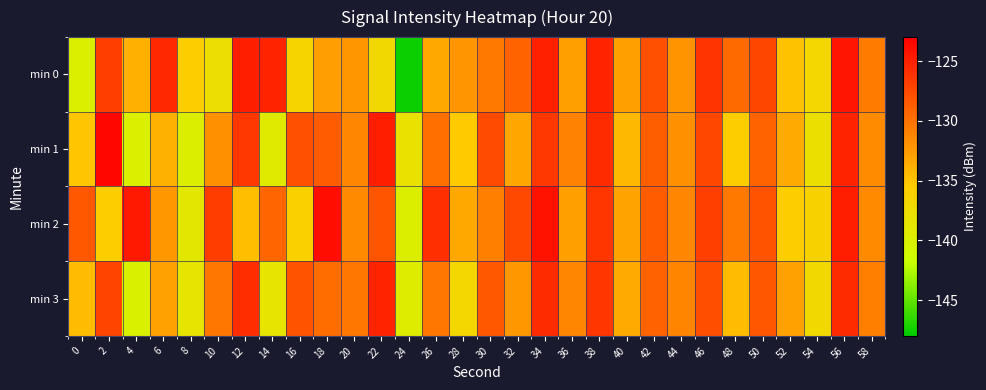

What is the smallest value displayed?

-147.6